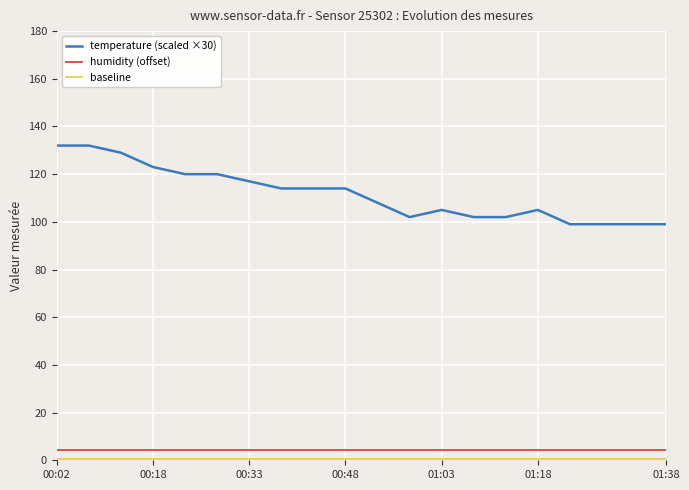

How many lines are shown in the chart?

3